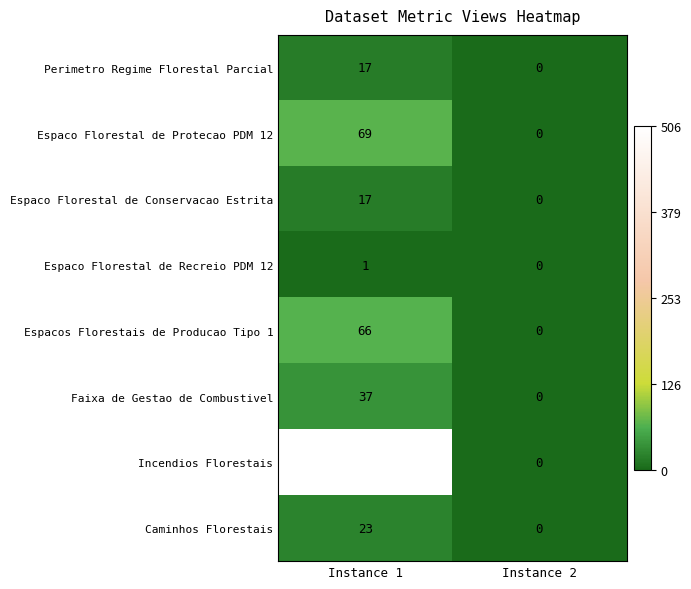

What is the difference between the Espaco Florestal de Protecao PDM 12 values at Instance 2 and Instance 1?

69